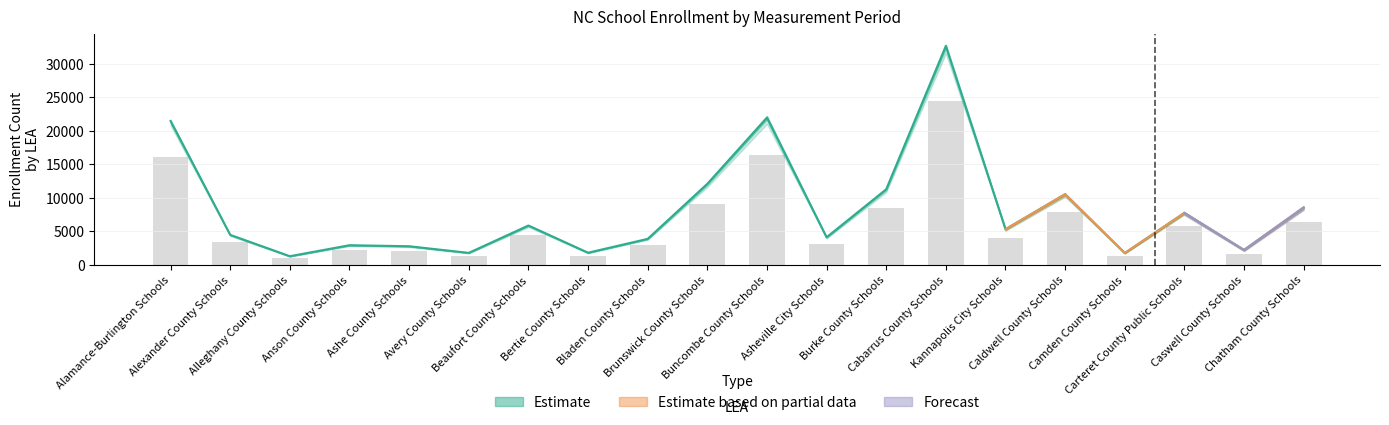

What is the spread (max minus min) of values at Ashe County Schools?

74